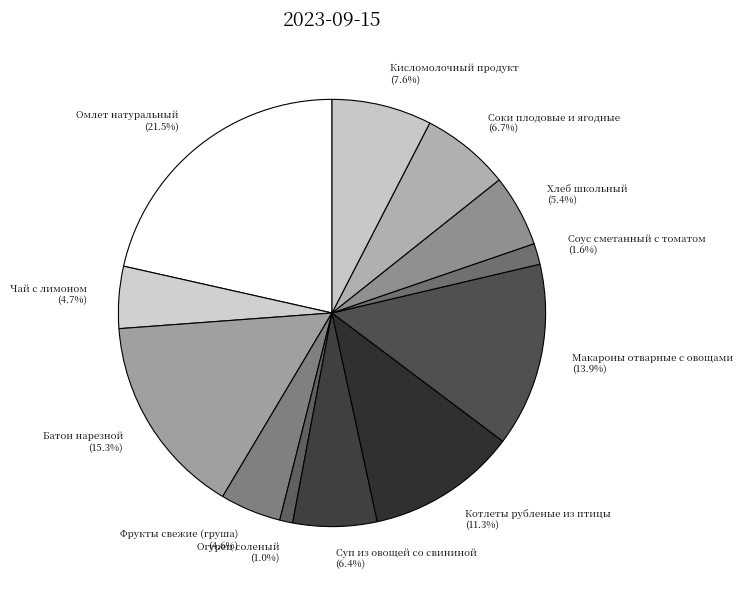

Count the number of slices in the pie.

12